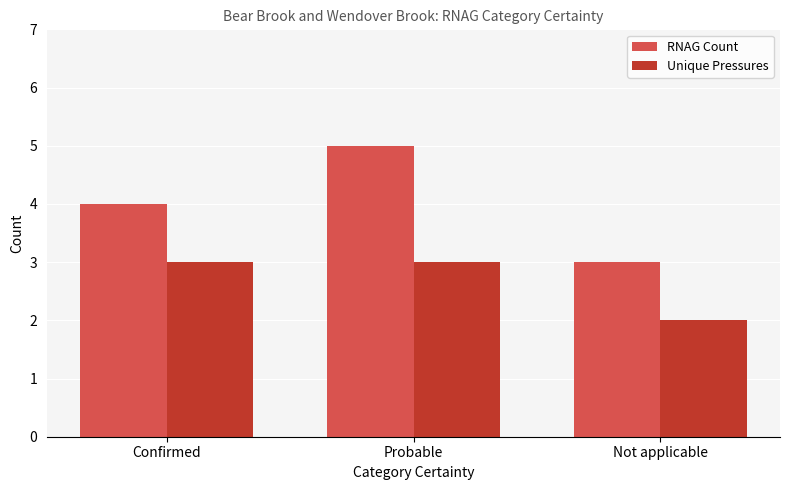

The Unique Pressures series shows 1 at Confirmed. True or false?

False